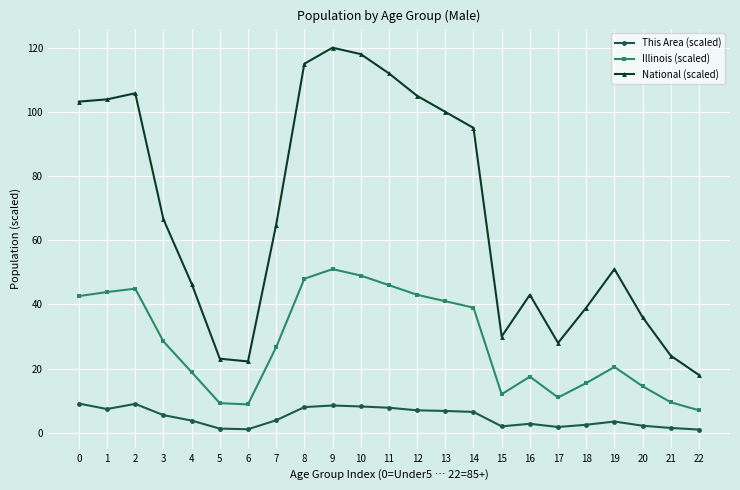

What is the sum of the Illinois (scaled) values at 14 and 15?

51.0